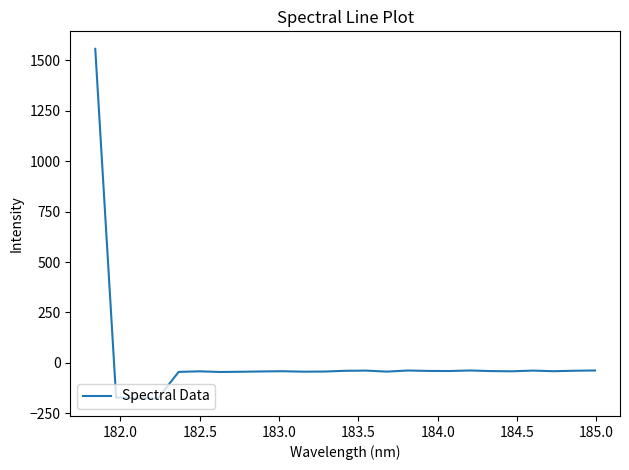

What is the minimum value shown in the chart?

-176.6